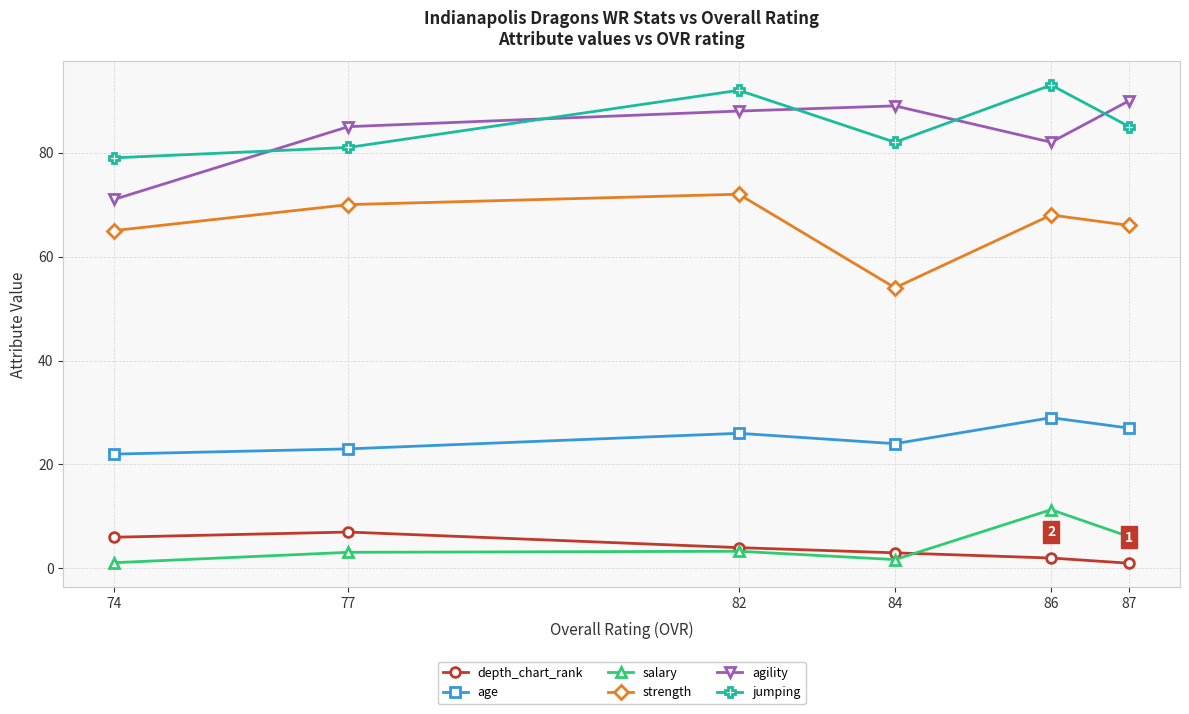

Which category has the lowest value in the strength series?

84